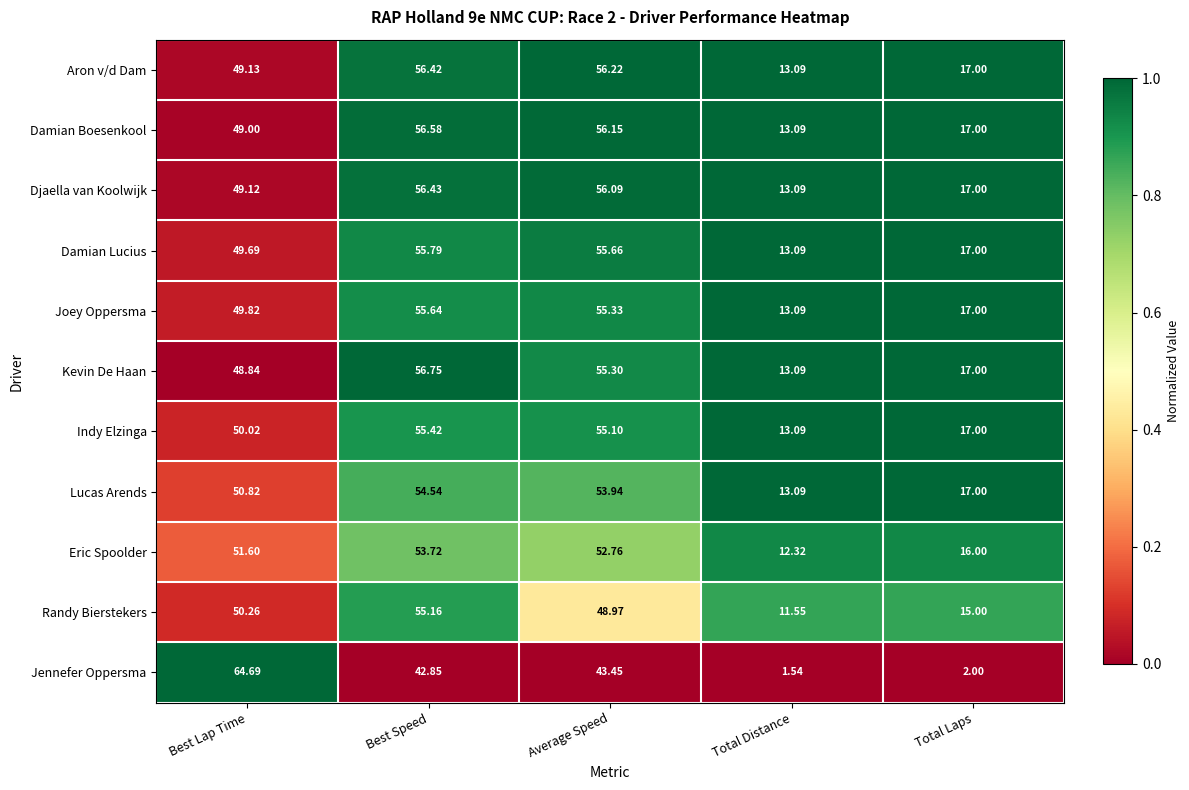

At which category is the sum across all series the highest?

Best Speed